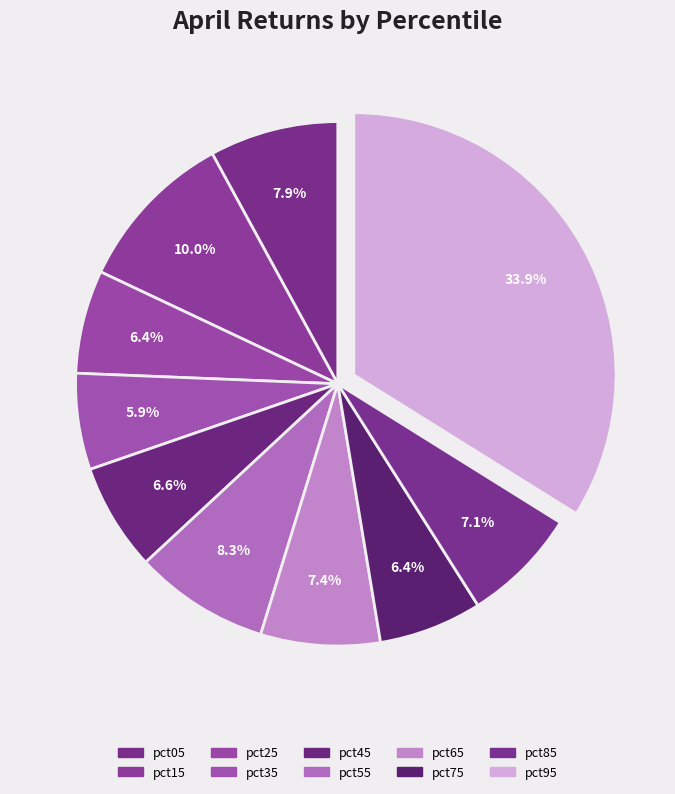

True or false: pct45 accounts for 14% of the total.

False